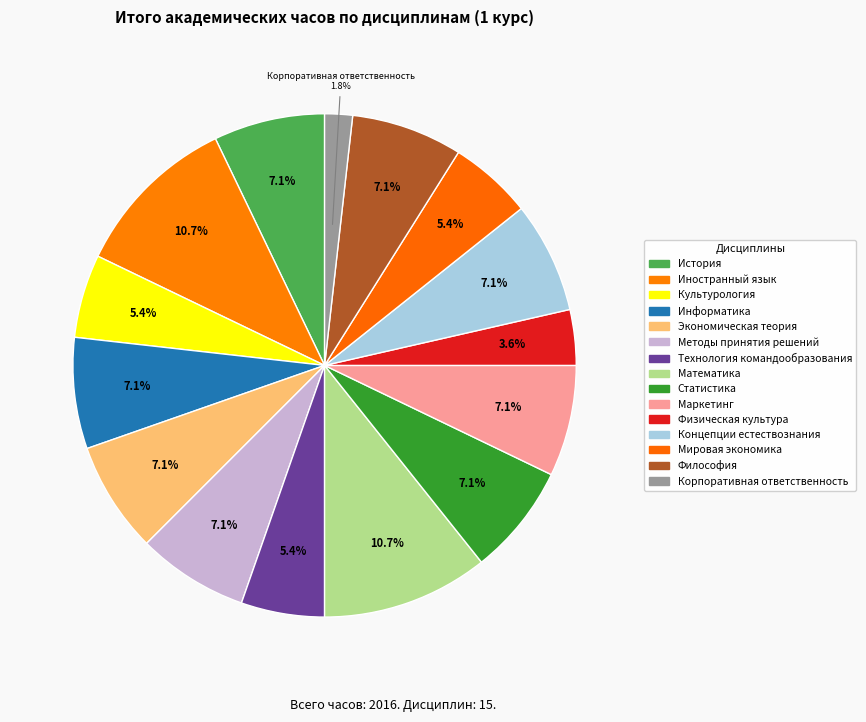

Count the number of slices in the pie.

15